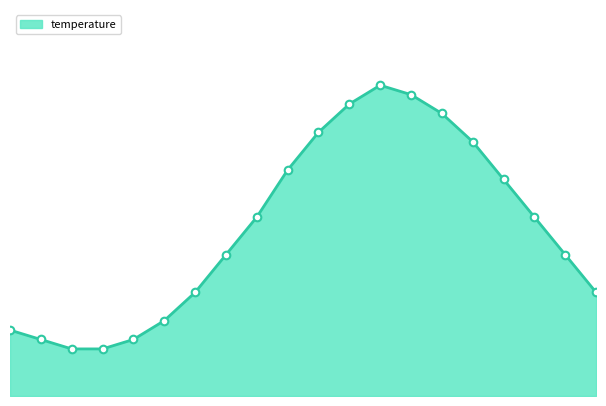

Does the chart have visible grid lines?

No